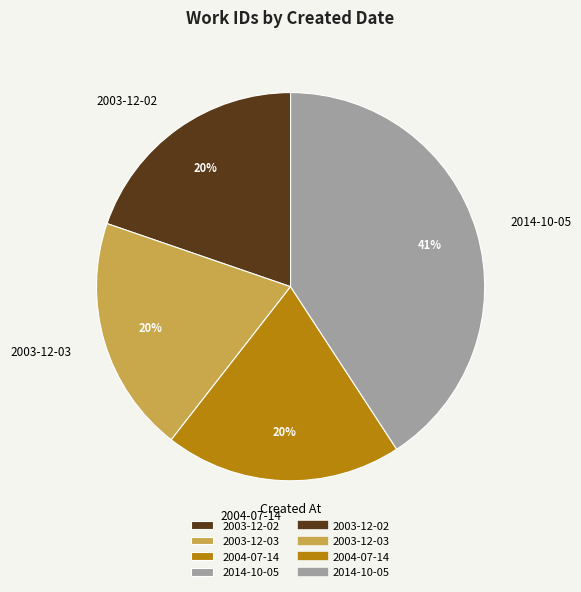

True or false: 2003-12-03 accounts for 20% of the total.

True